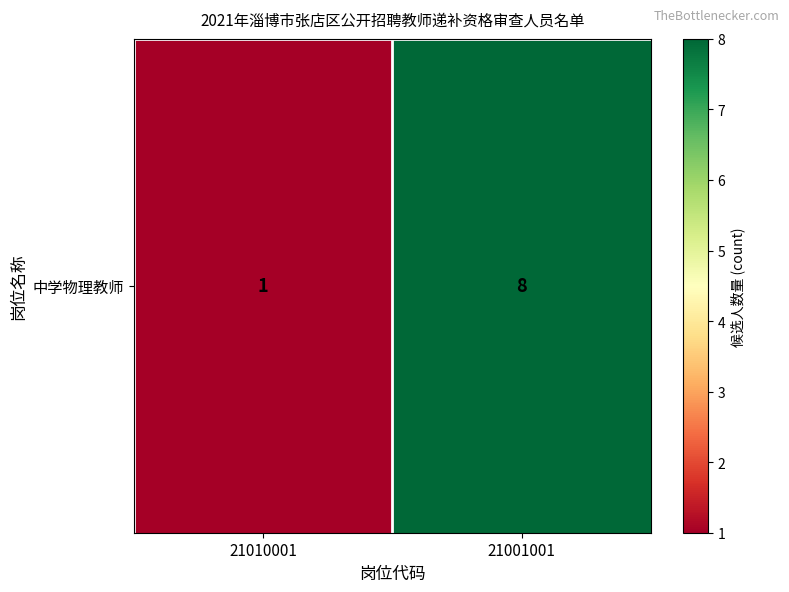

Rank the categories by value from lowest to highest.

21010001, 21001001